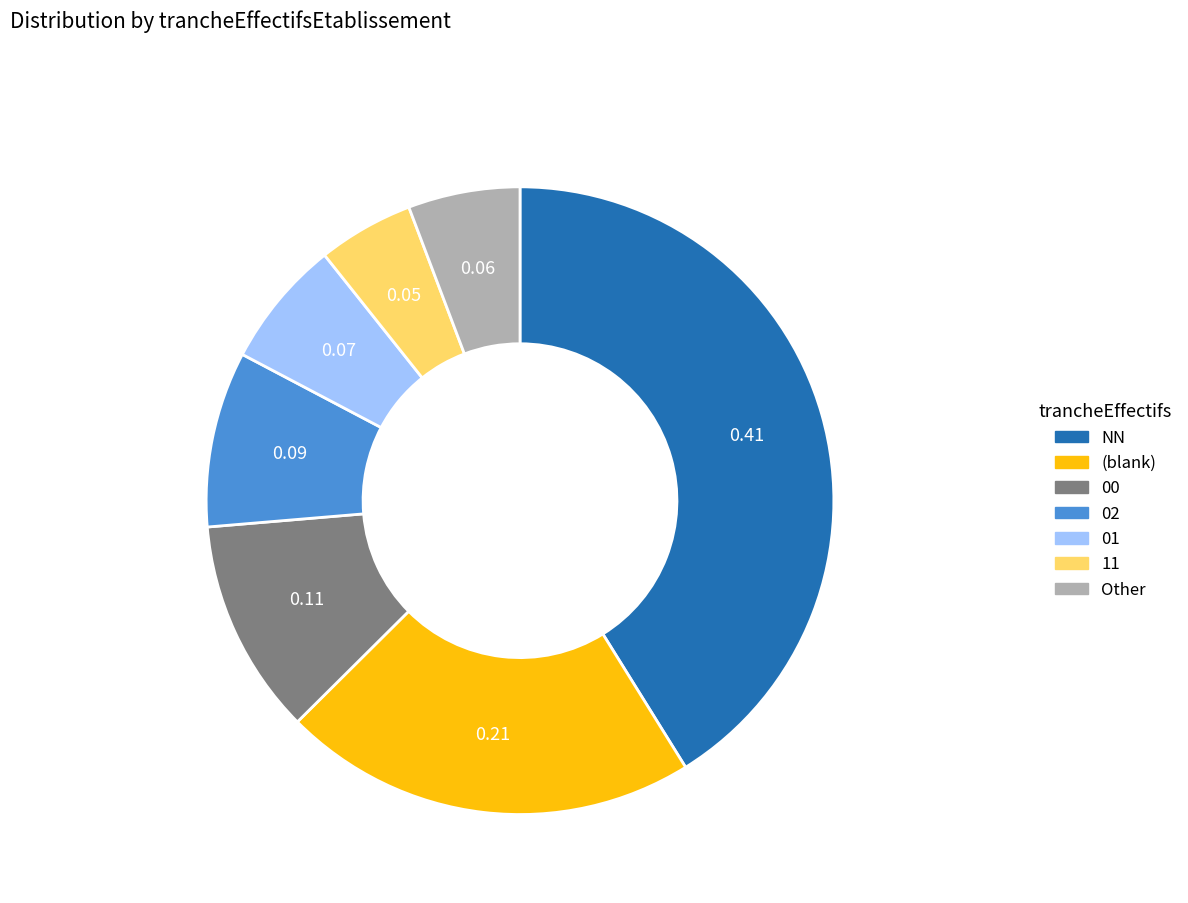

Is there any slice that represents more than half of the pie?

No